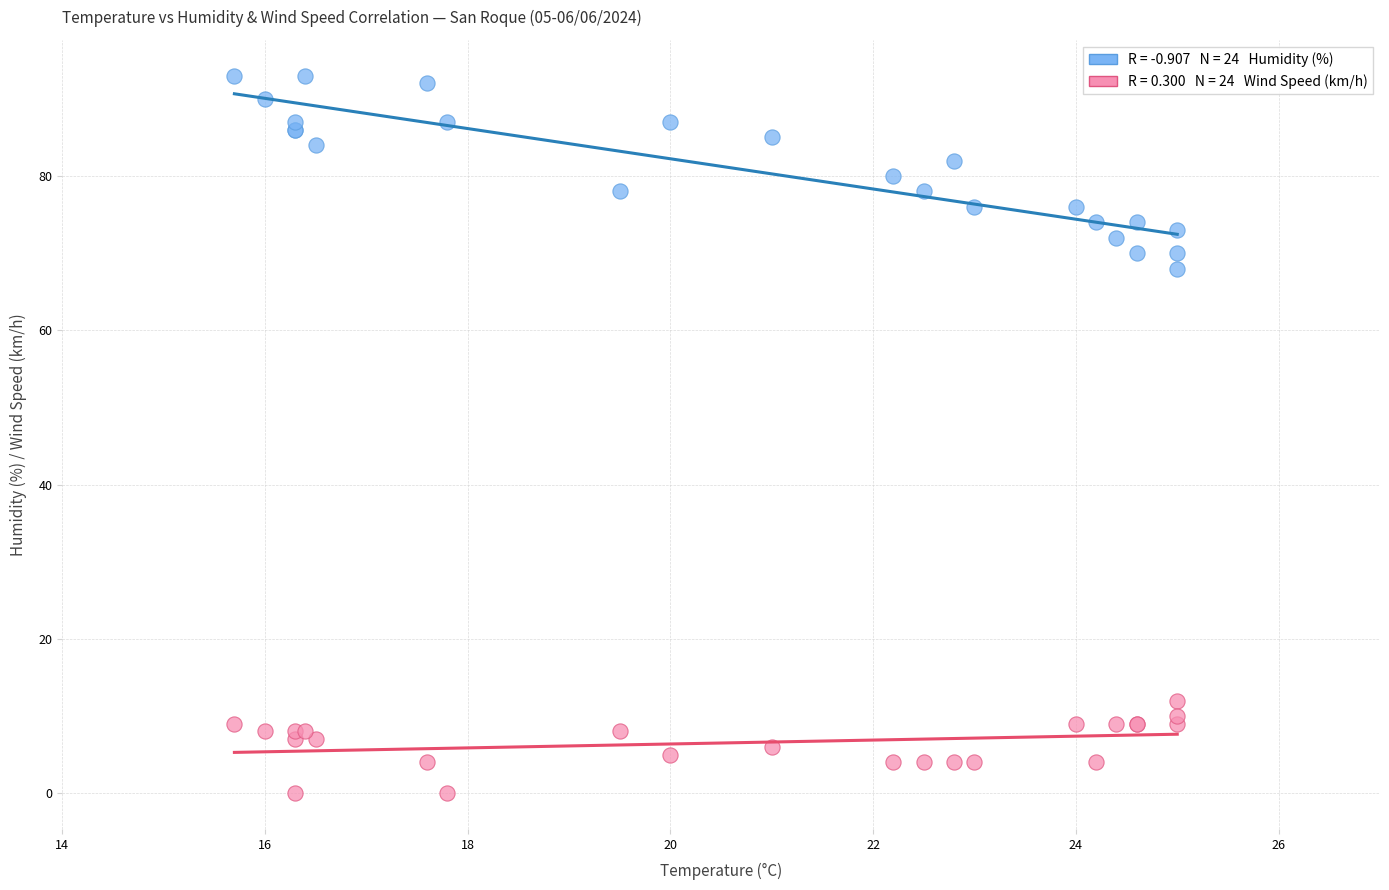

Across all series, what Y value is closest to 46?

68